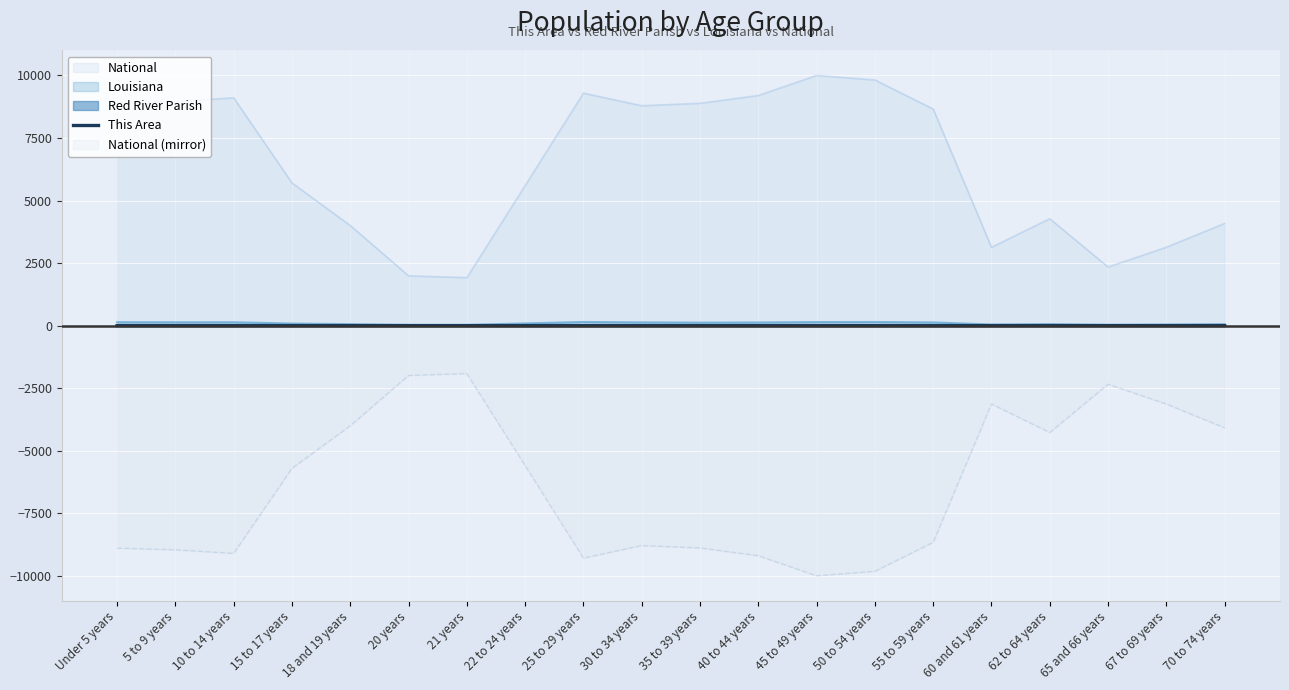

How many values are between 0 and 1?

20